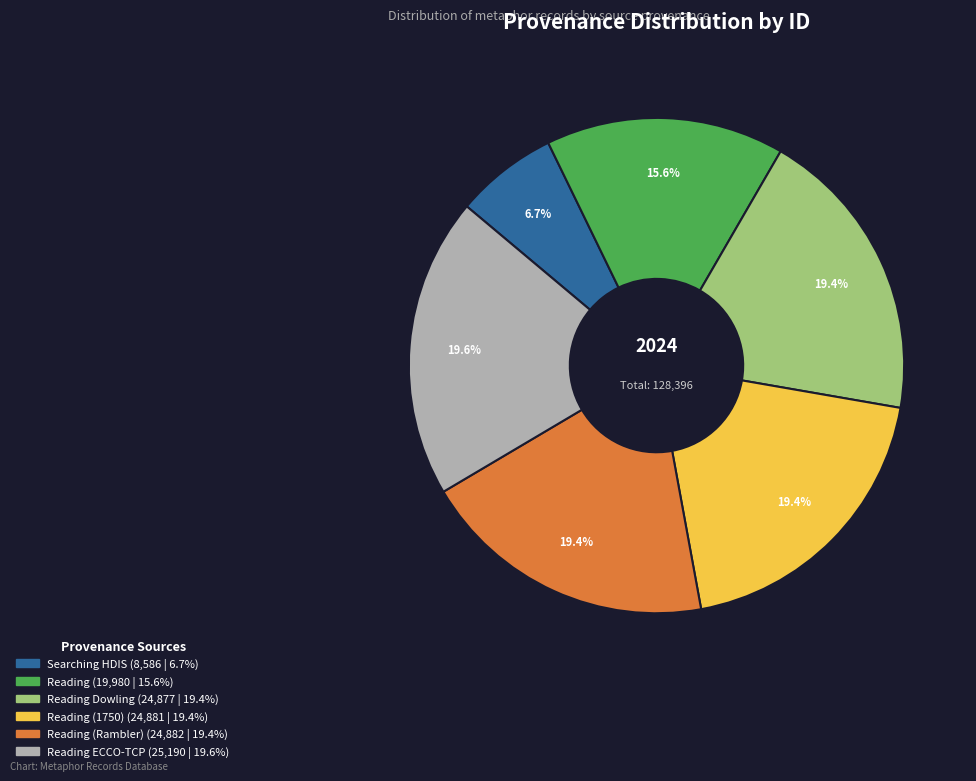

Is there any slice that represents more than half of the pie?

No